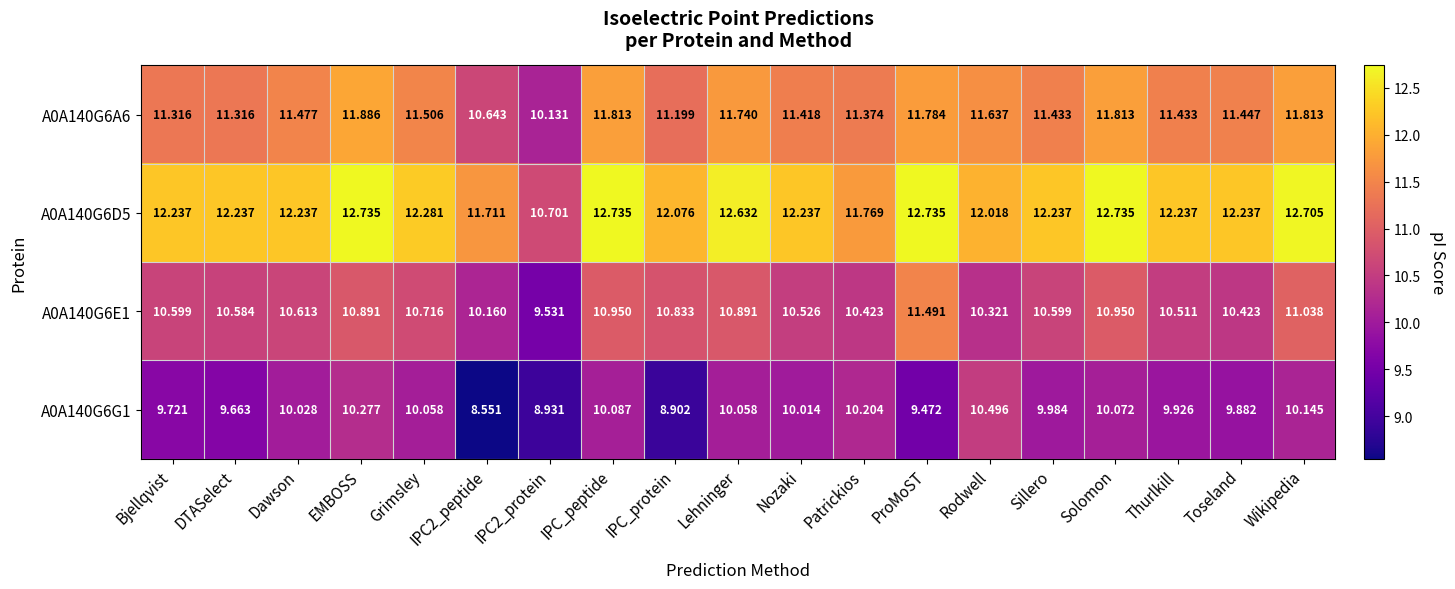

Where does the A0A140G6D5 series first go above 12?

Bjellqvist